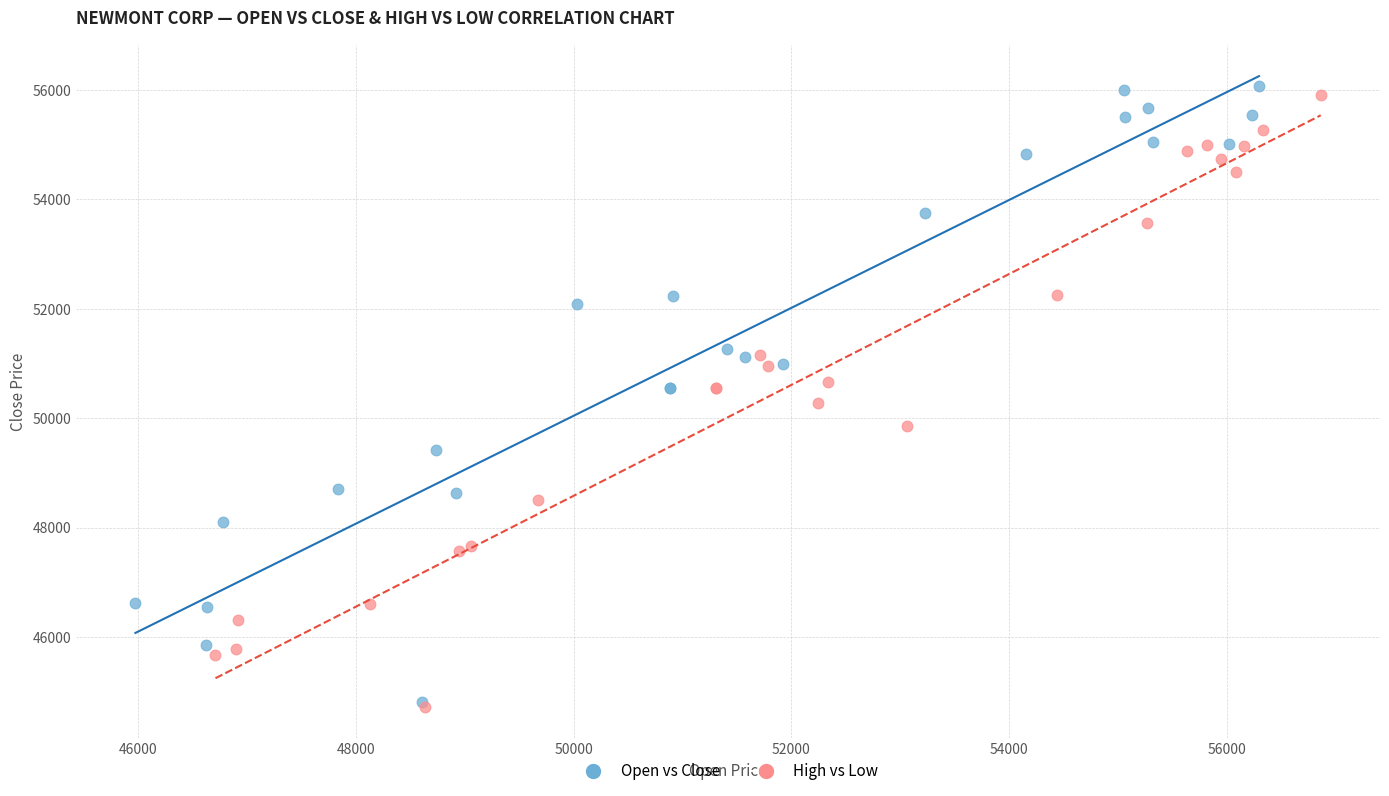

Which series reaches the maximum Y coordinate?

Open vs Close